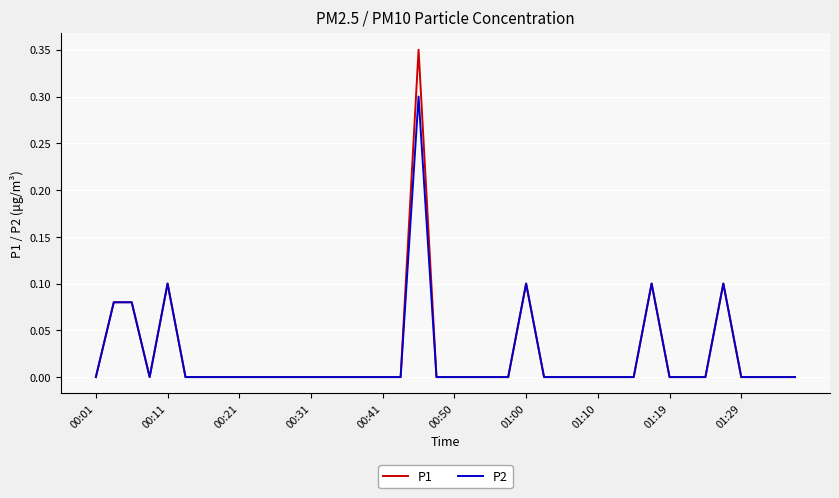

Rank the series by their maximum value, from lowest to highest.

P2, P1